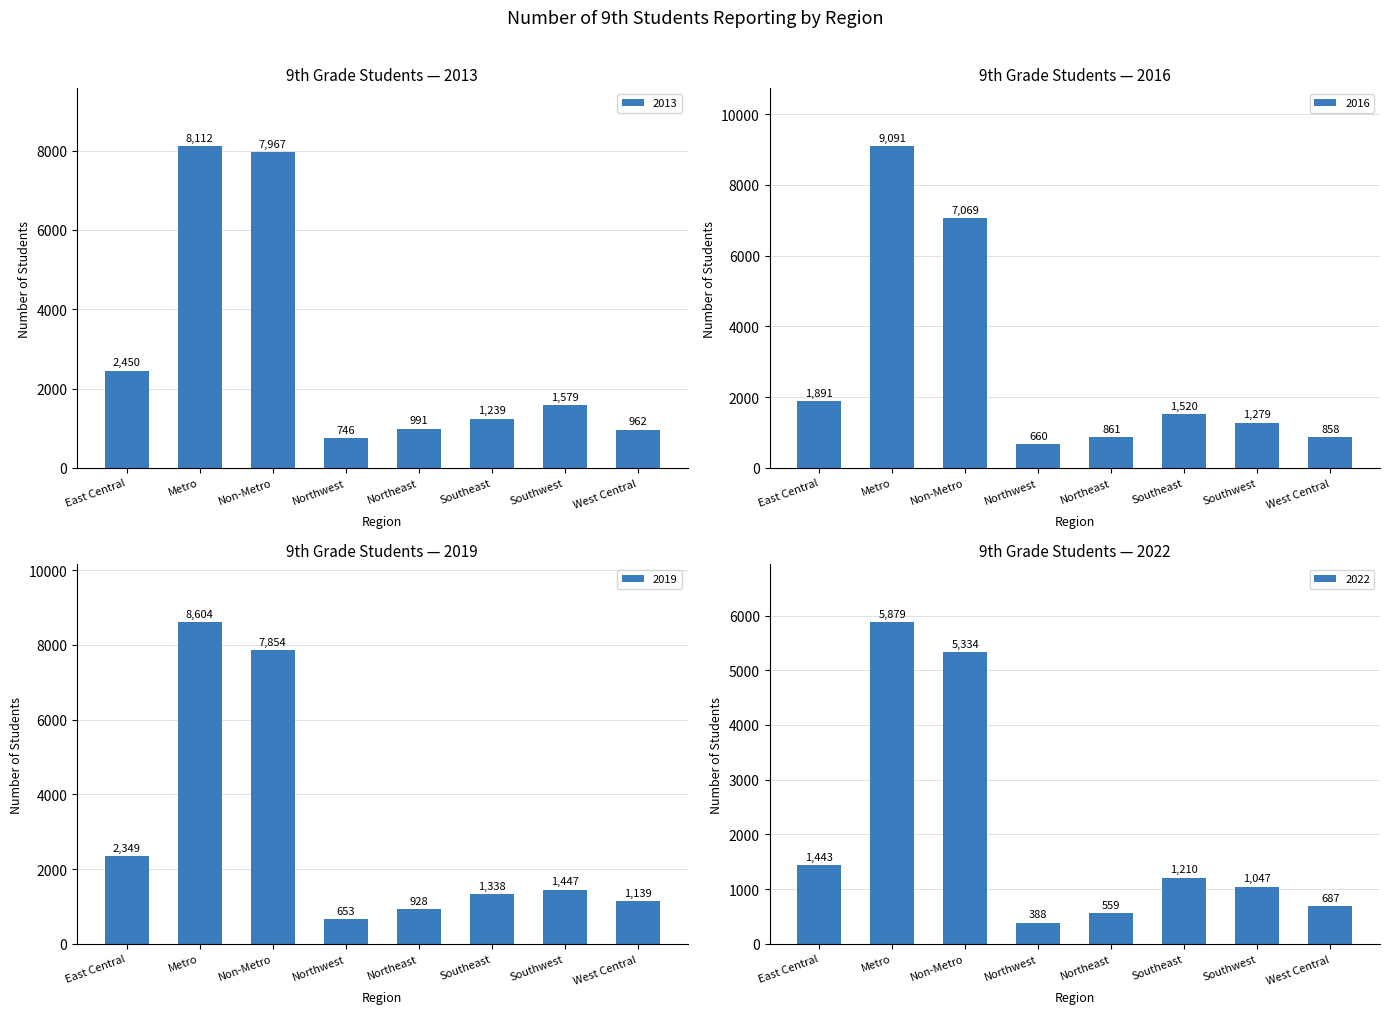

What is the value of the 2013 bar at the 5th from the left?

991